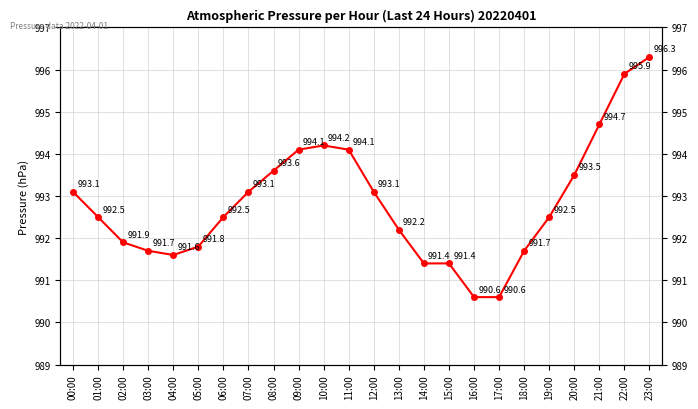

Which label corresponds to the largest value in the chart?

23:00